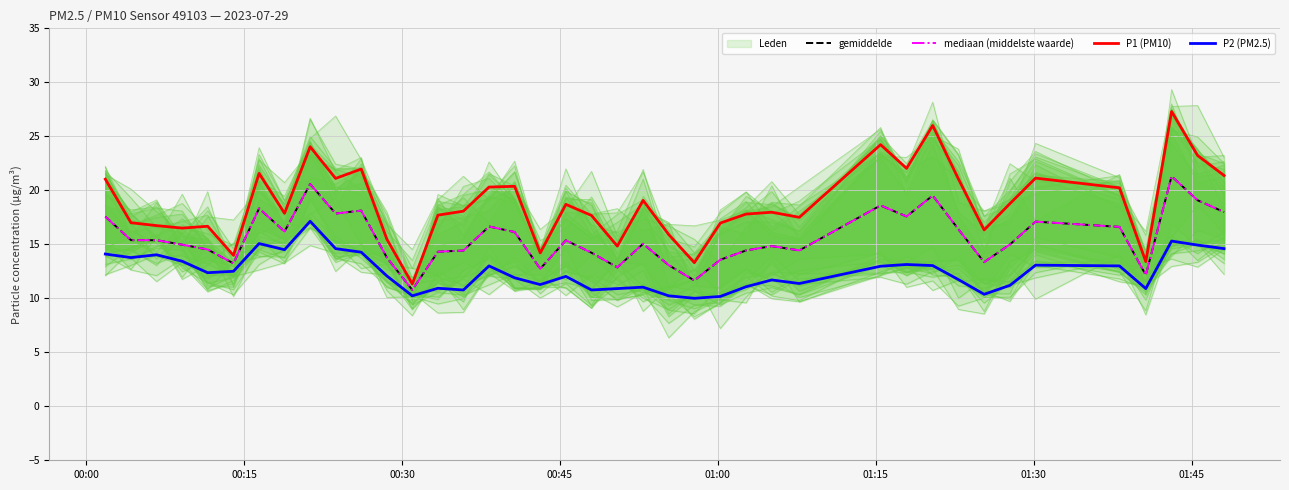

What is the smallest value displayed?

10.0